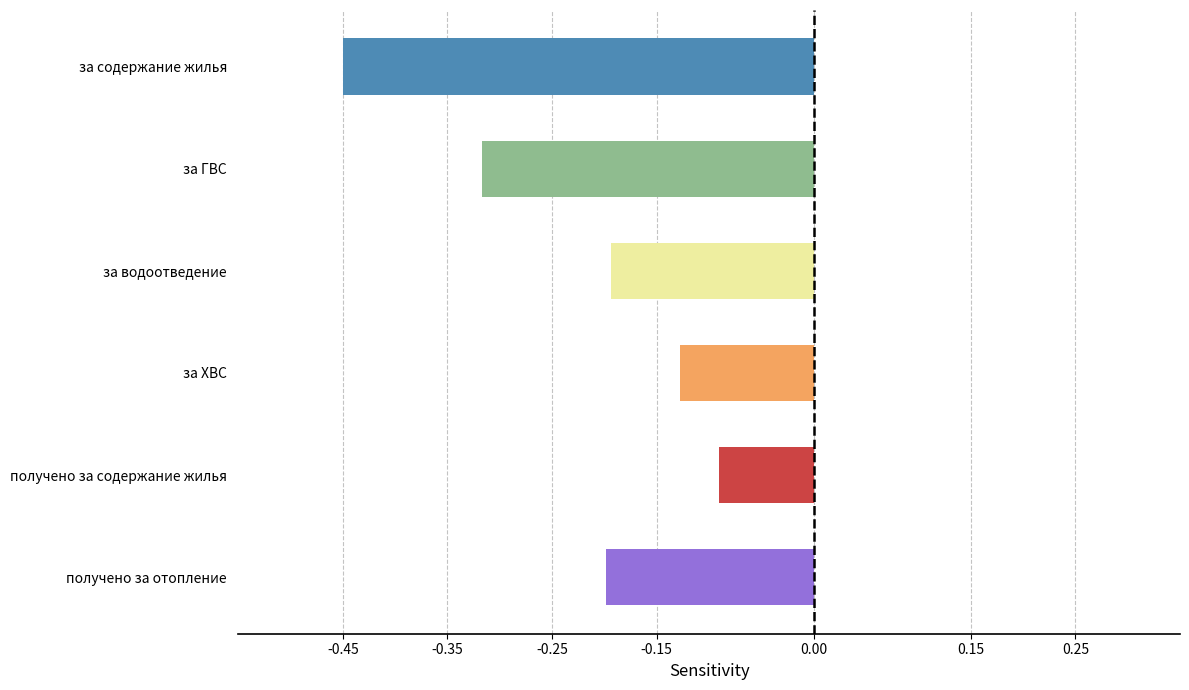

At which category does the chart reach its peak across all series?

получено за содержание жилья